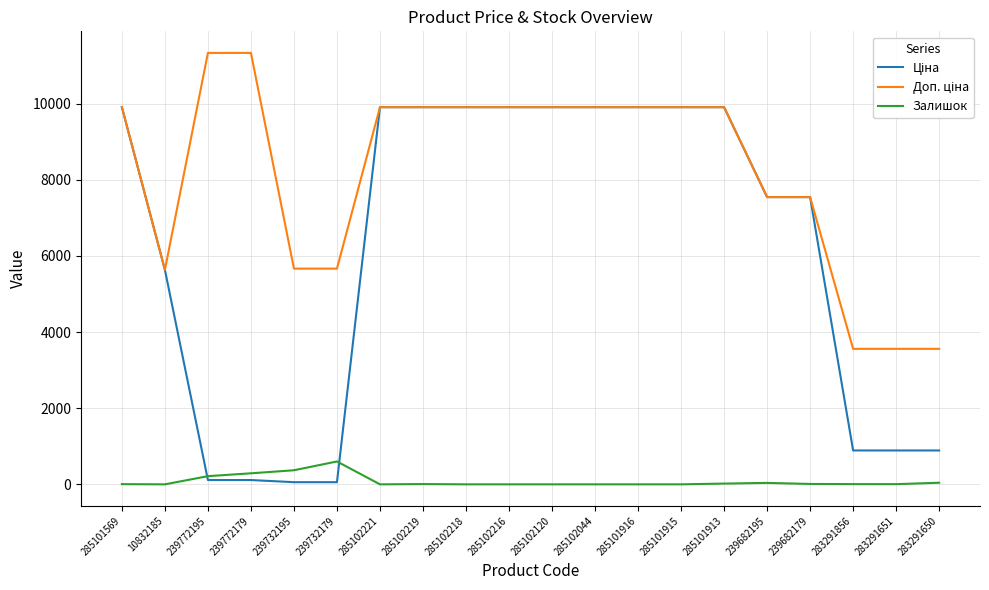

The value of Залишок at 285101916 is 0.0. True or false?

True